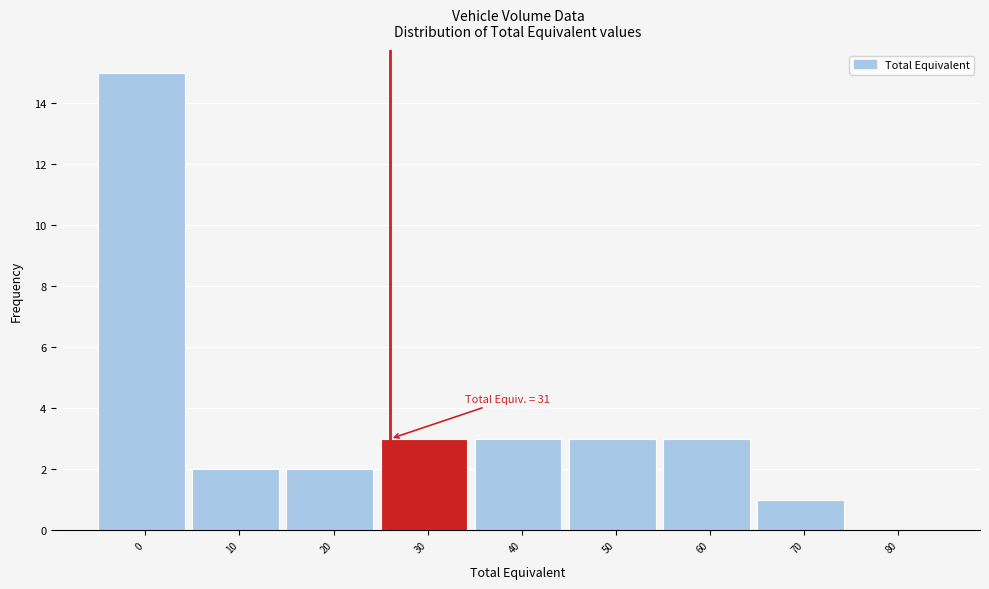

Reading left to right, list all the values displayed in this chart.

0=15	10=2	20=2	30=3	40=3	50=3	60=3	70=1	80=0